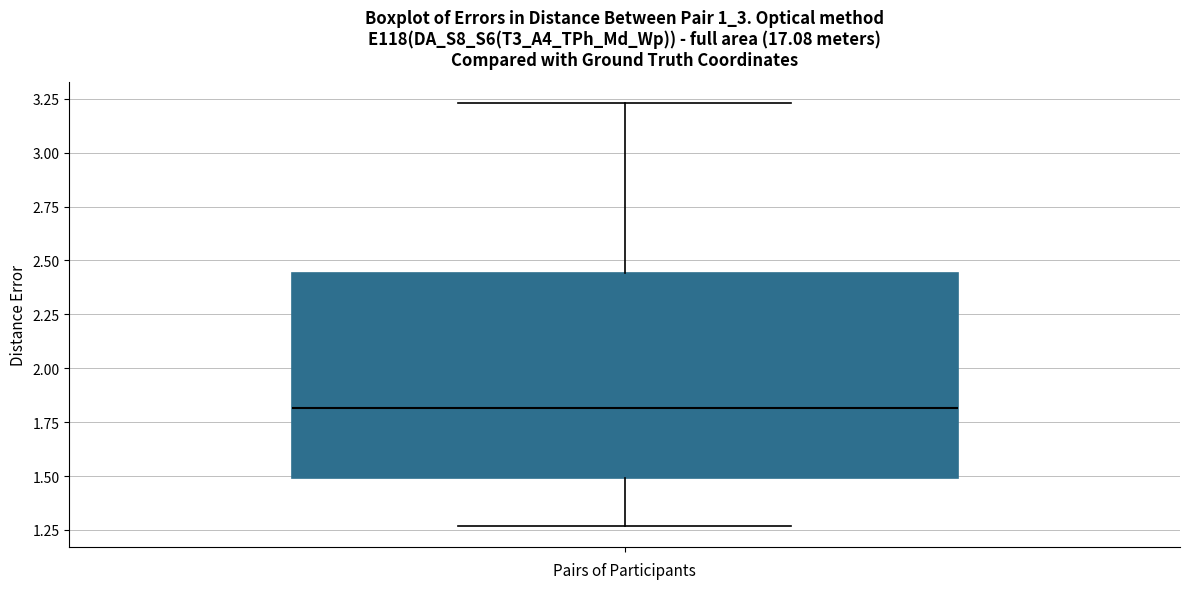

Read this box plot against the y-axis: the position of the median line, the range covered by the box, and the ends of both whiskers. The values are not printed on the chart, so give them approximately, as read against the axis.

median 1.80, box 1.50 to 2.45, whiskers 1.25 to 3.25